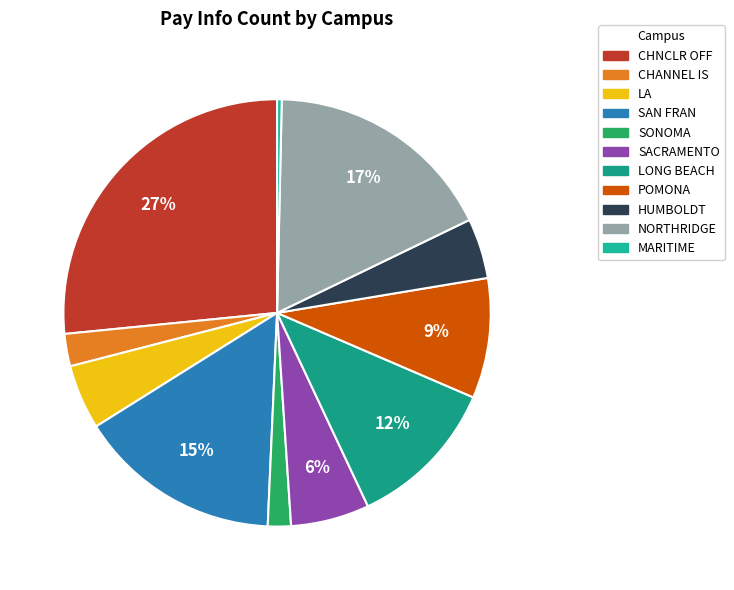

Which category has the smallest portion of the pie?

MARITIME